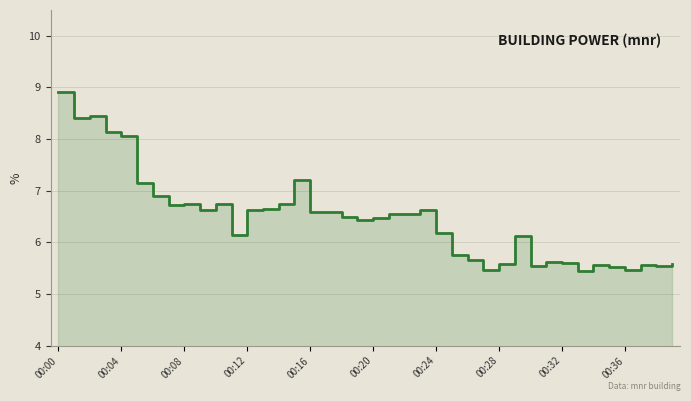

Reading left to right, transcribe all the data shown in this chart.

8.9	8.4	8.4	8.1	8.1	7.2	6.9	6.7	6.7	6.6	6.8	6.2	6.6	6.6	6.8	7.2	6.6	6.6	6.5	6.4	6.5	6.5	6.5	6.6	6.2	5.8	5.7	5.5	5.6	6.1	5.5	5.6	5.6	5.4	5.6	5.5	5.5	5.6	5.5	5.6